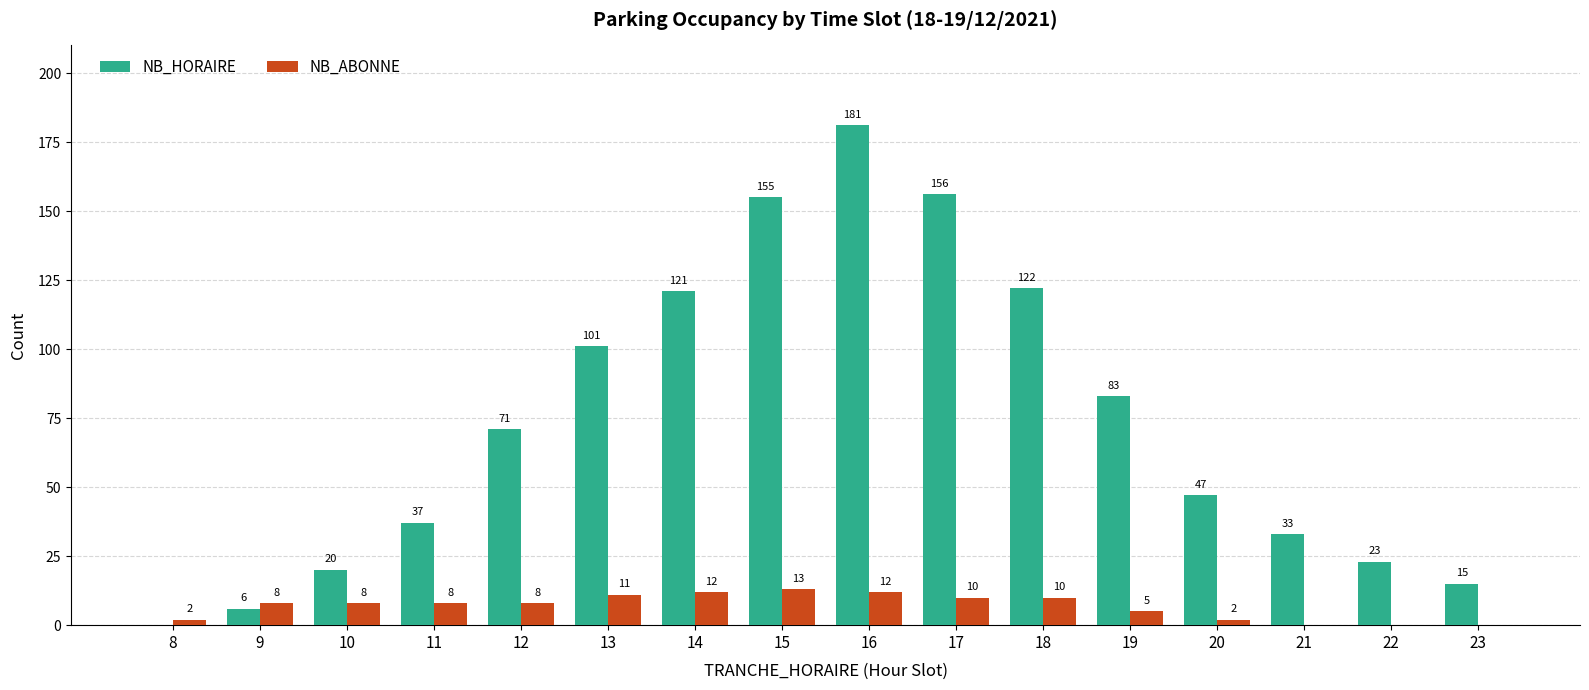

Which series changed the most between 14 and 16?

NB_HORAIRE